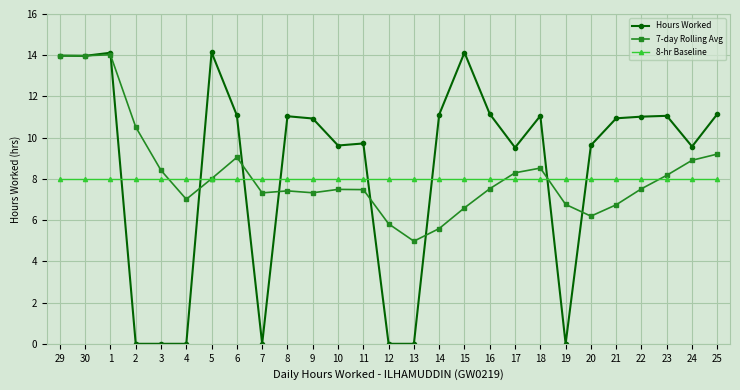

Rank the series at 19 from highest to lowest value.

8-hr Baseline, 7-day Rolling Avg, Hours Worked